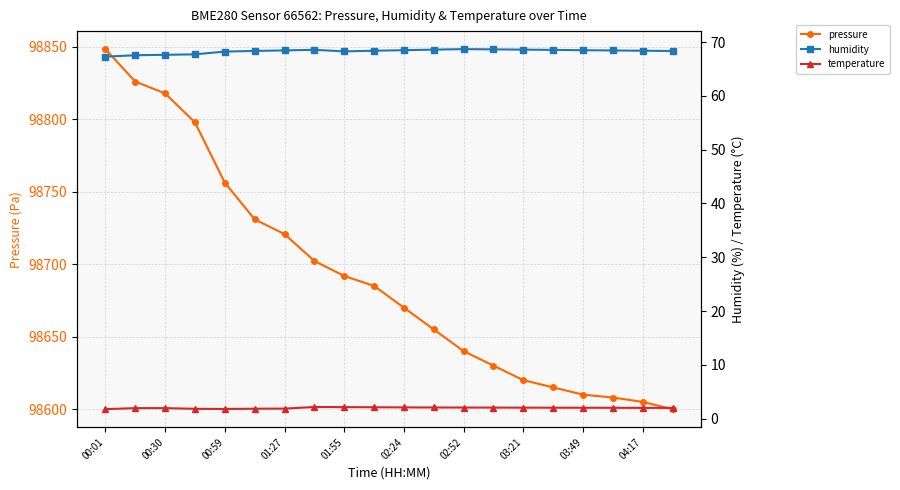

In temperature, how many points are lower than both neighbors (excluding endpoints)?

1